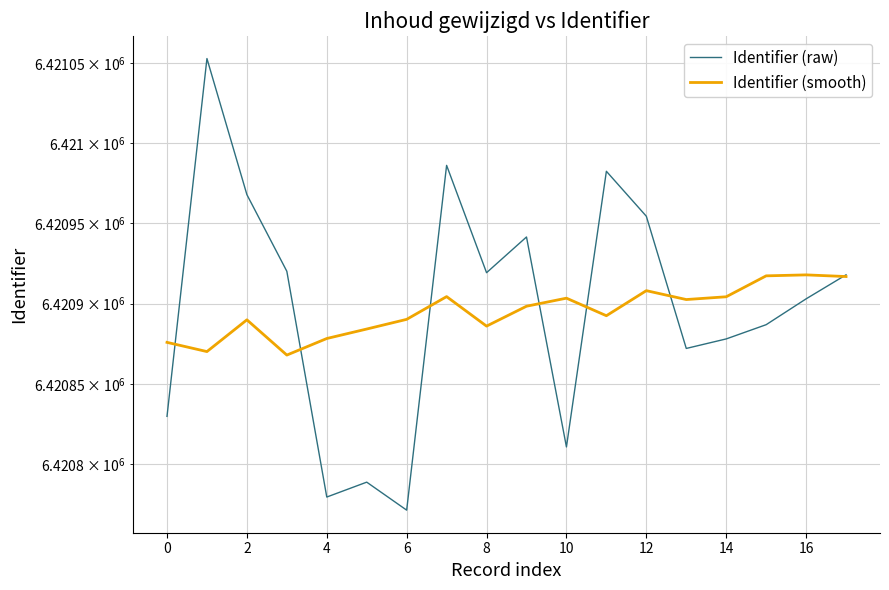

The Identifier (raw) series shows 11290556.6 at 11. True or false?

False